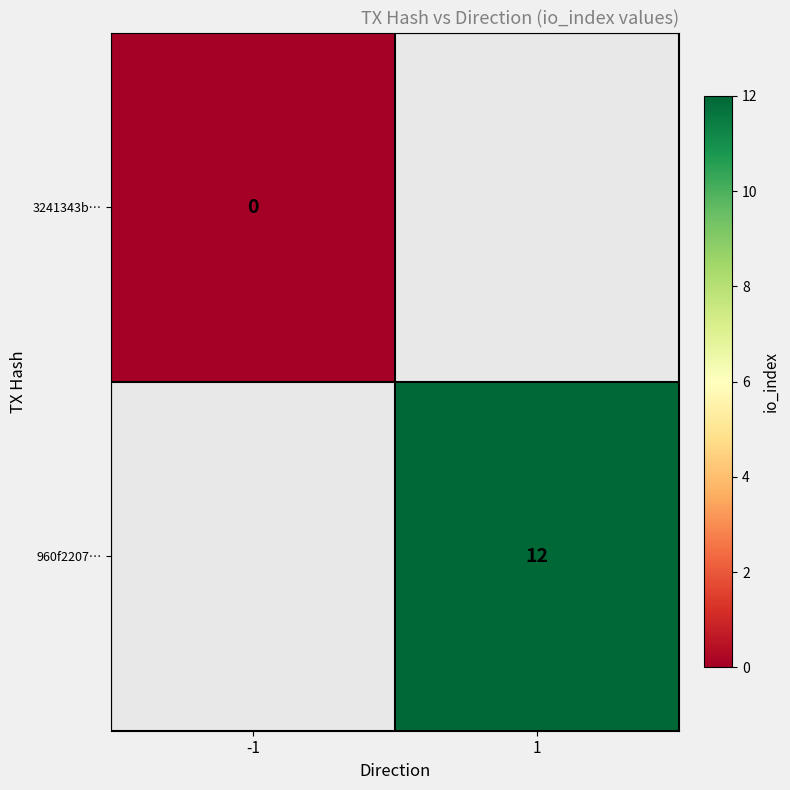

Is it true that 960f2207… equals 21 at 1?

False